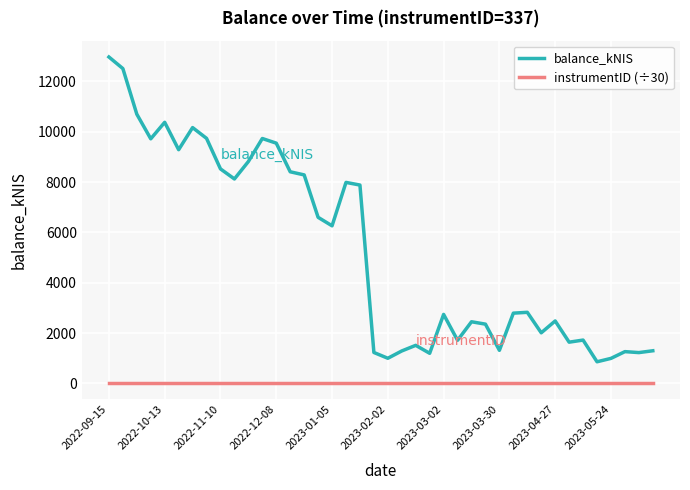

True or false: balance_kNIS has more than 0 interior local peaks.

True